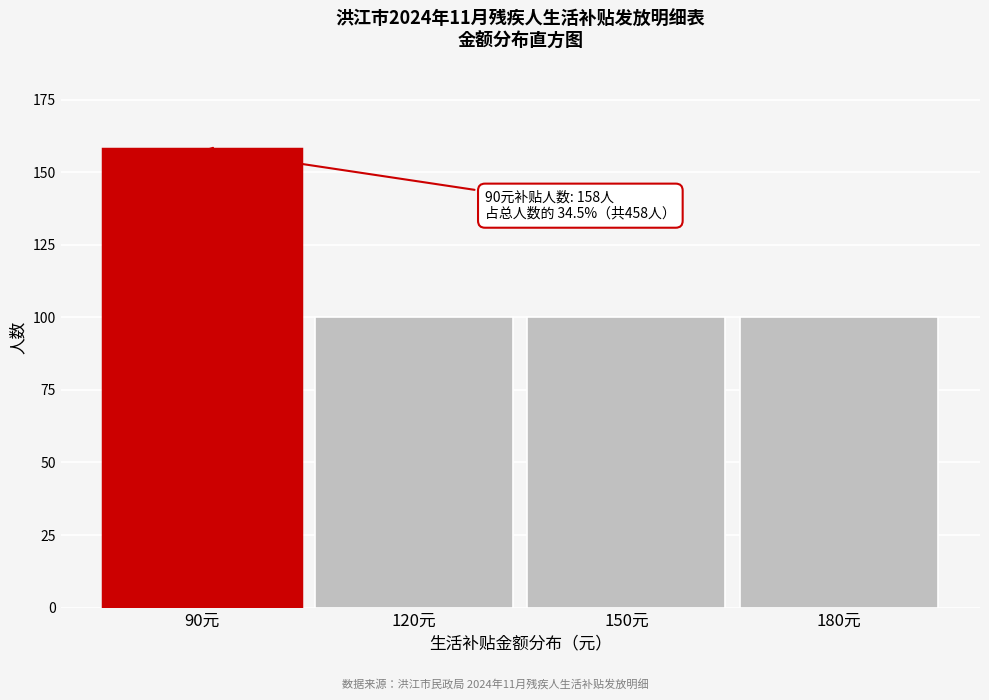

Reading right to left, what are all the values shown in this chart?

180元=100	150元=100	120元=100	90元=158